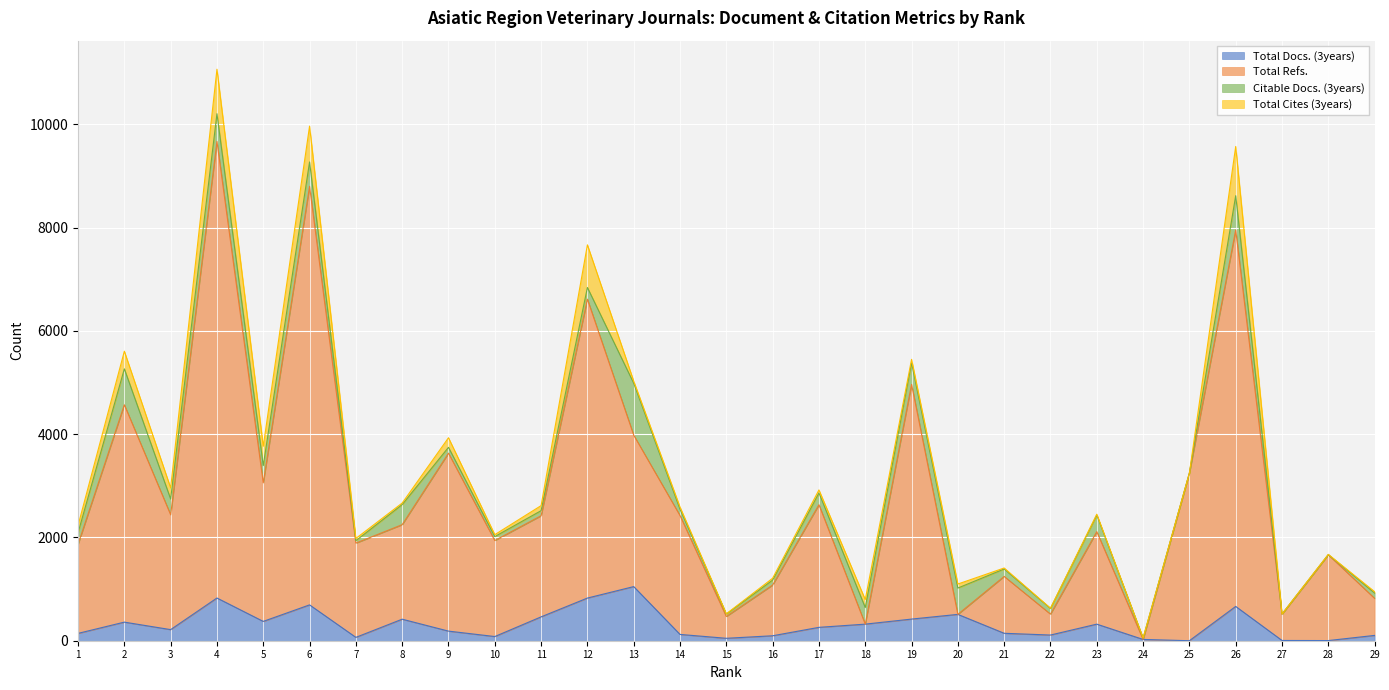

What are all the series names shown in the legend?

Total Docs. (3years), Total Refs., Citable Docs. (3years), Total Cites (3years)